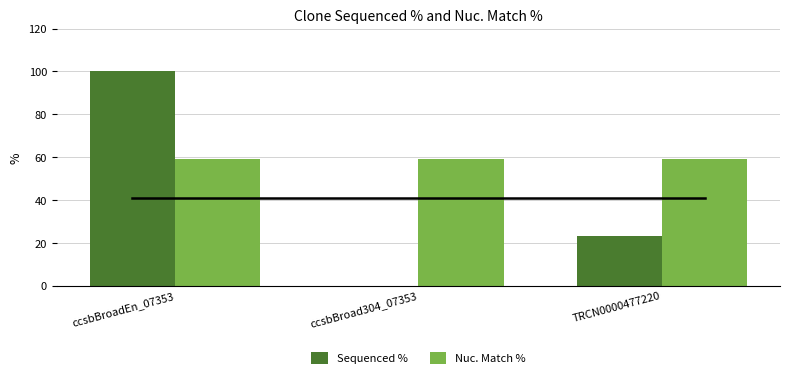

Which category has the highest value in the Sequenced % series?

ccsbBroadEn_07353